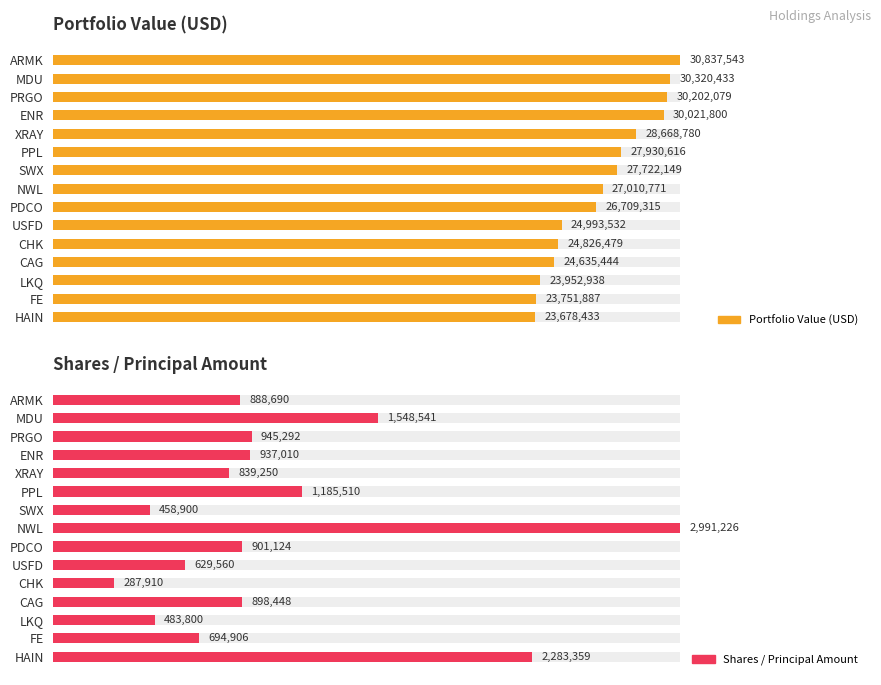

The value of Portfolio Value (USD) at USFD is 55.8. True or false?

False